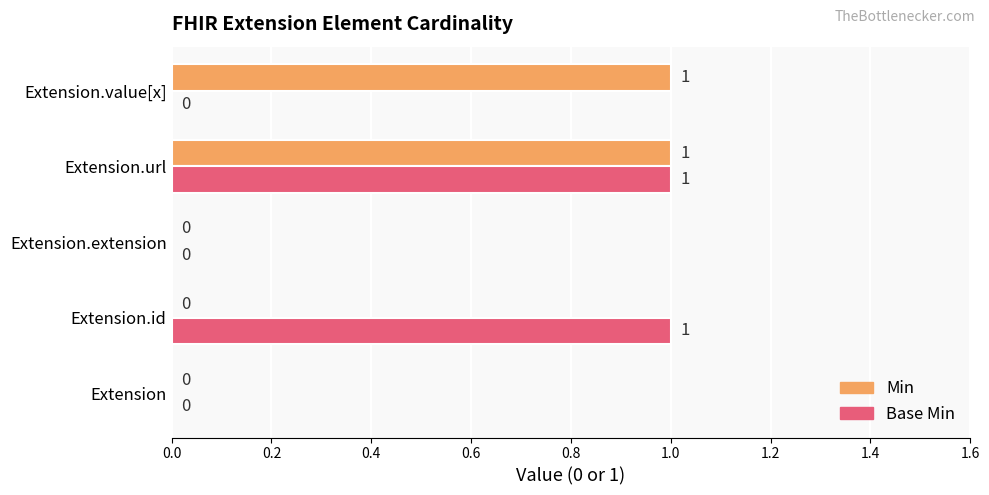

Between Extension and Extension.value[x], which series saw the biggest shift?

Min